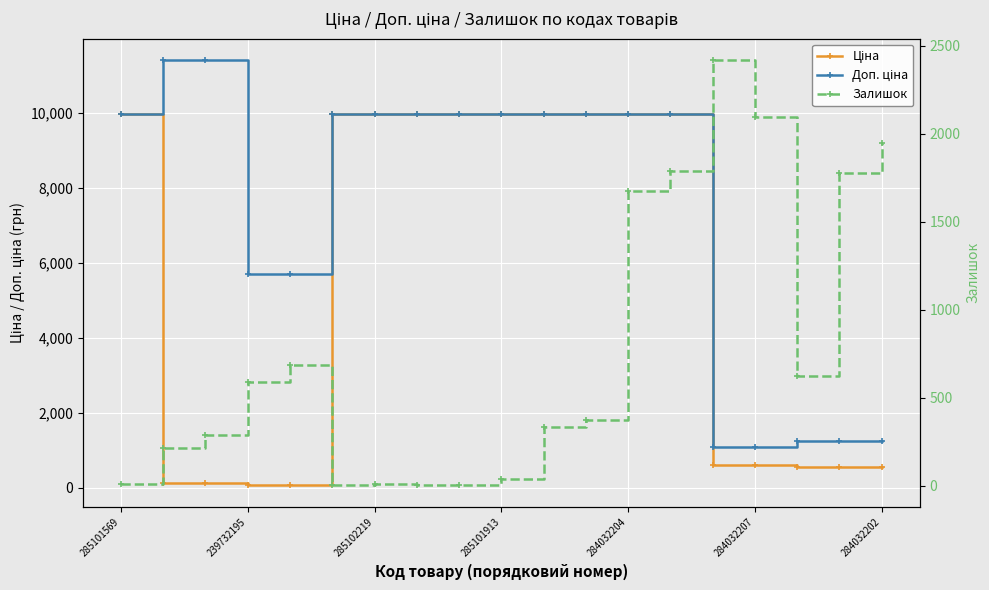

Which series has the largest range (max minus min)?

Доп. ціна